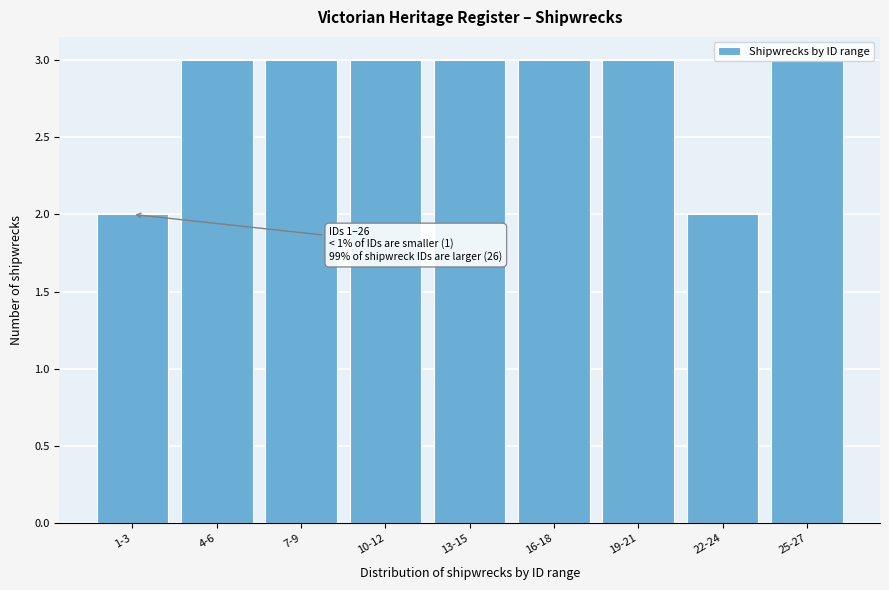

Approximately how many times larger is the value at 19-21 compared to 7-9?

1.0